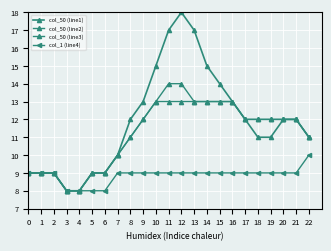

The col_1 (line4) series shows 14 at 8. True or false?

False